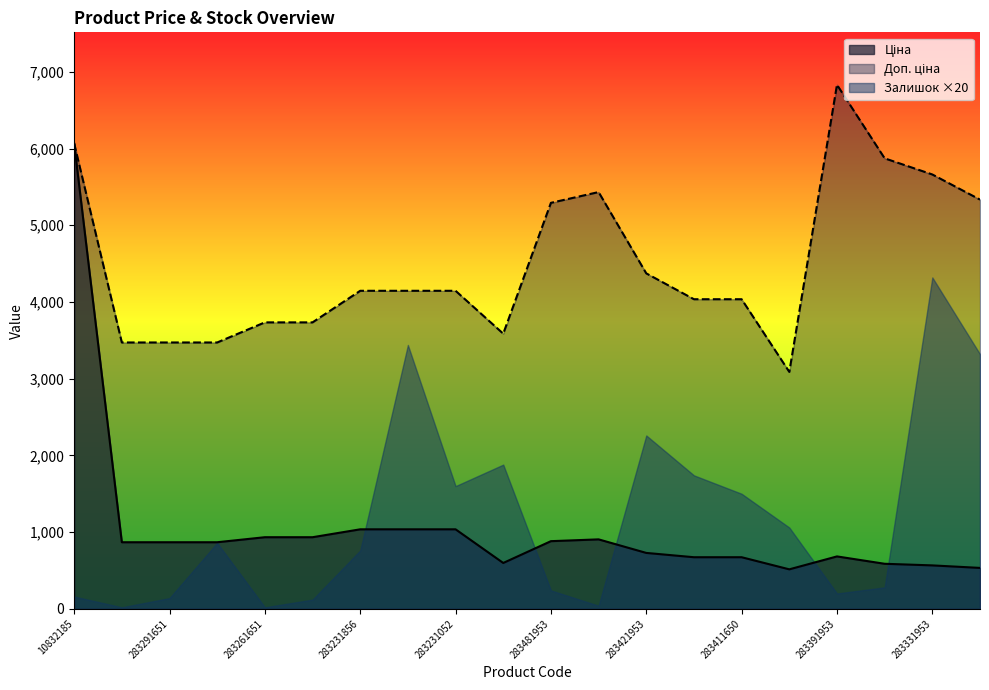

What position from the left is 10832185?

1